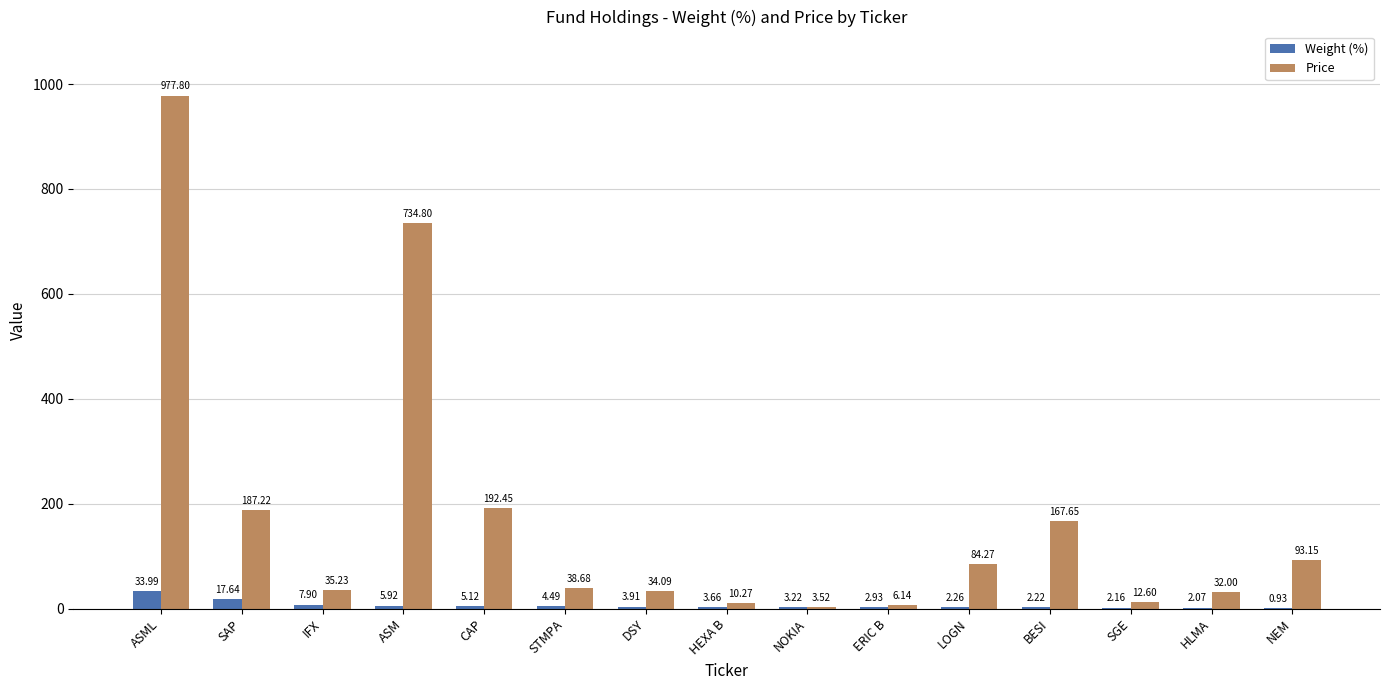

What is the sum of all Weight (%) values?

98.4